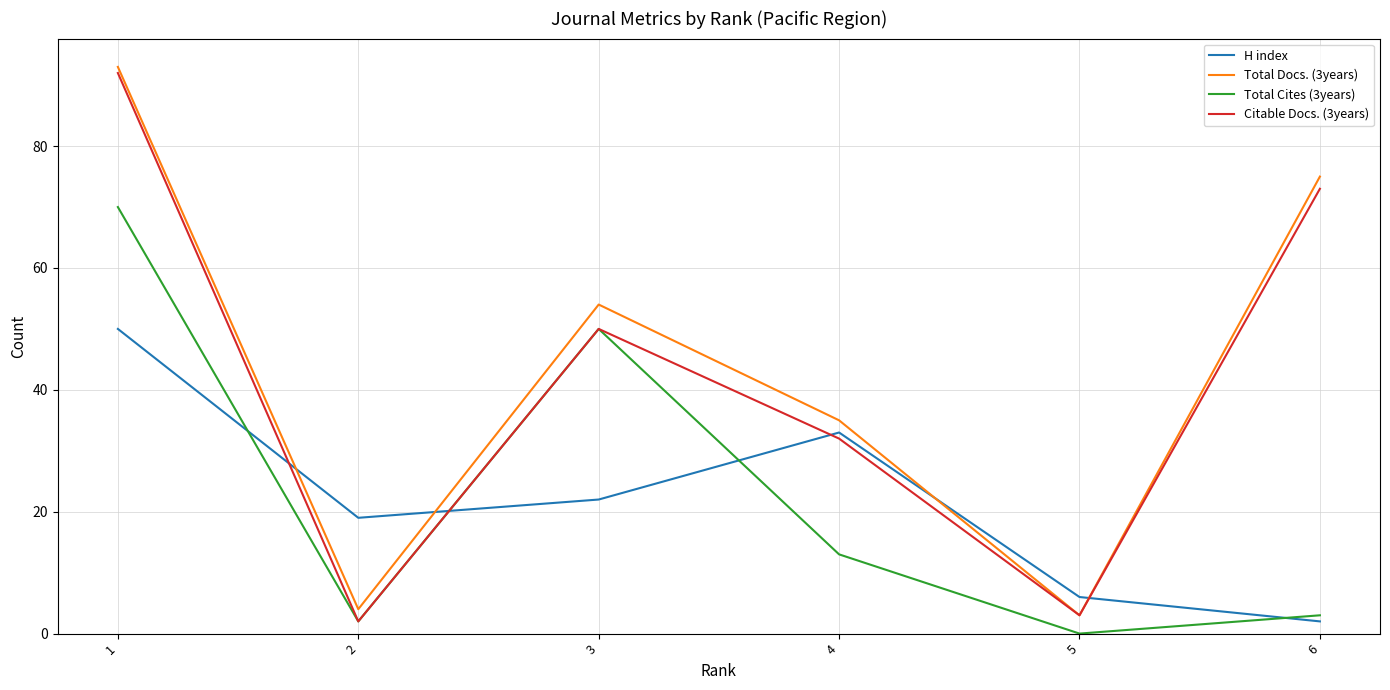

At which label does H index reach its minimum?

6